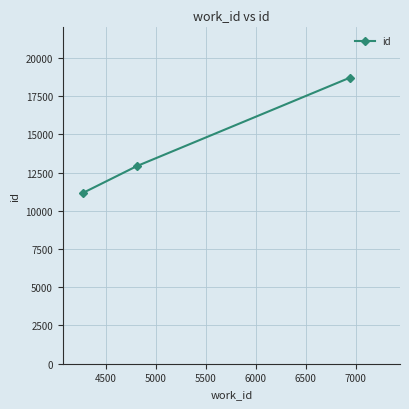

What is the smallest value displayed?

11165